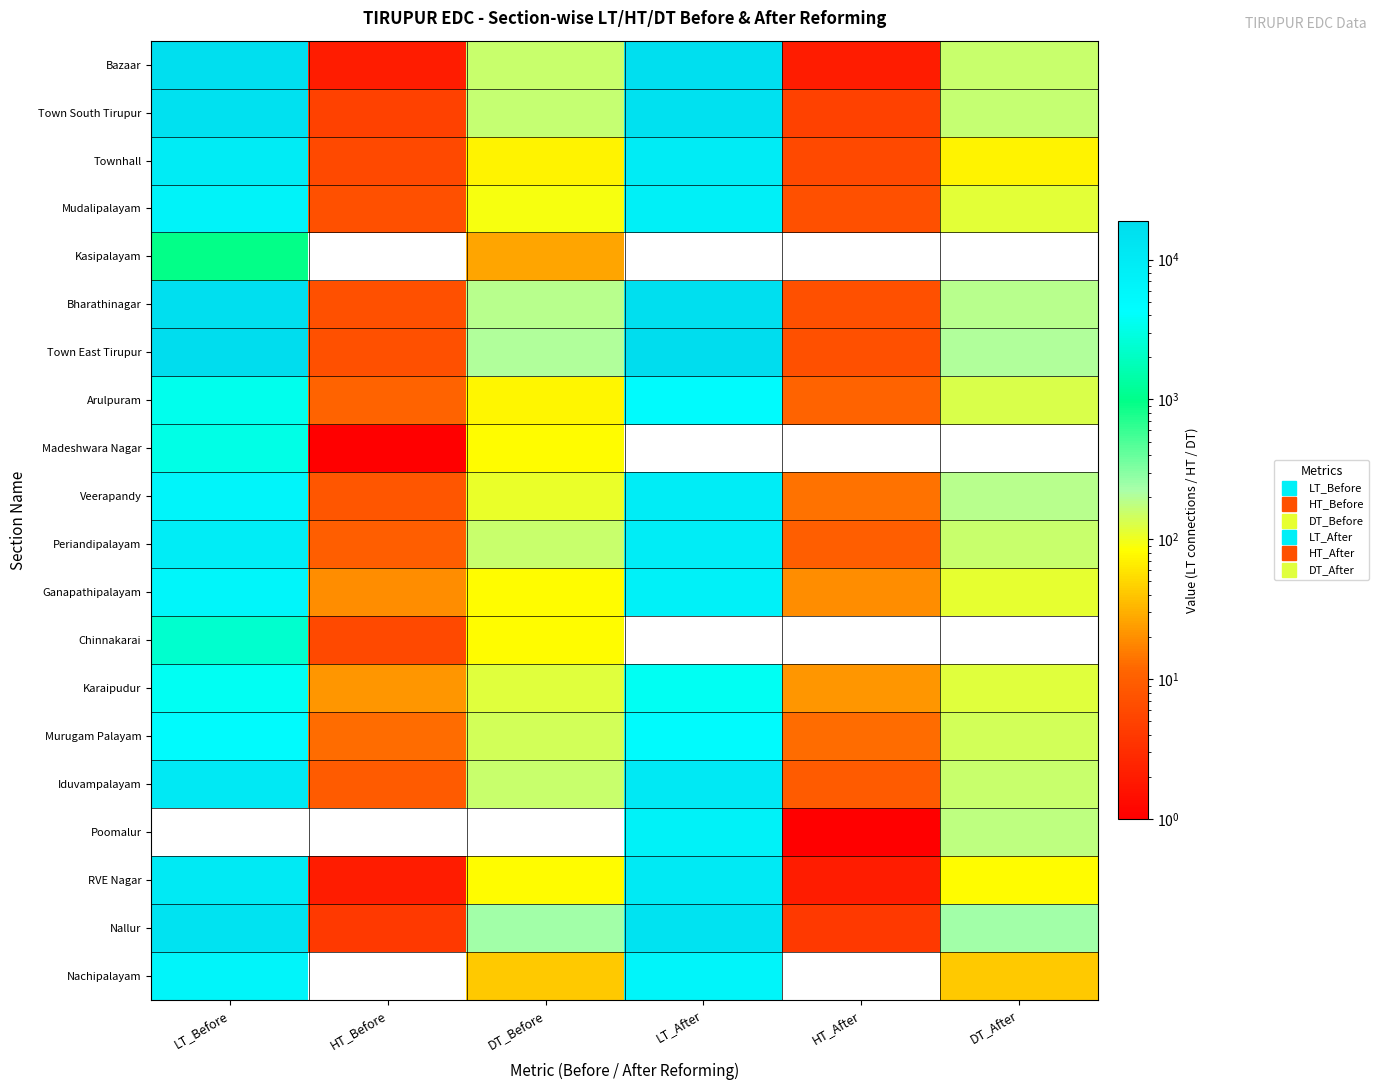

At which category does the chart reach its minimum across all series?

HT_Before